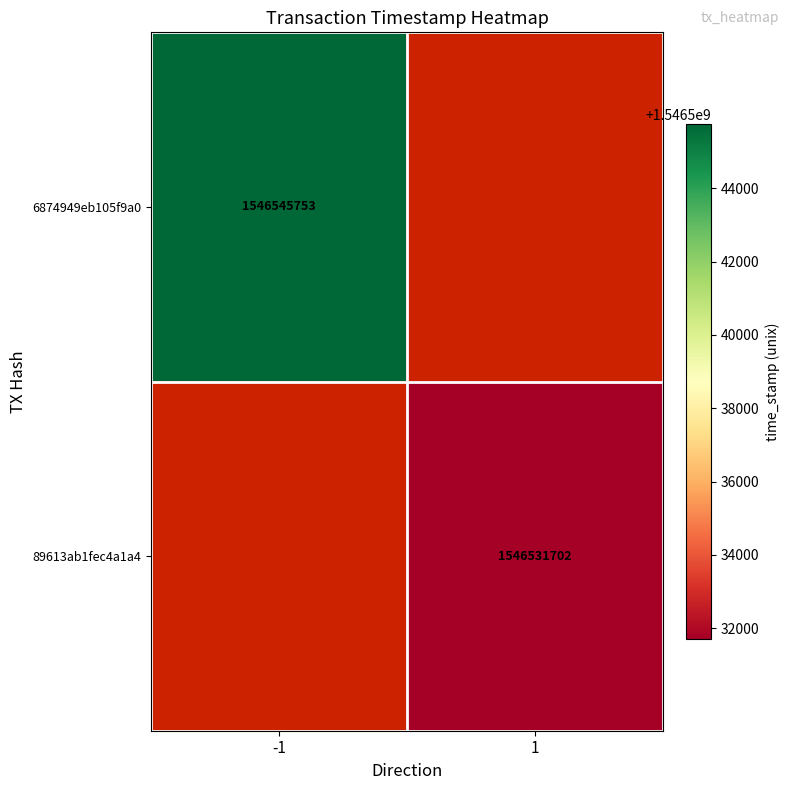

The value of 6874949eb105f9a0 at -1 is 784178387. True or false?

False